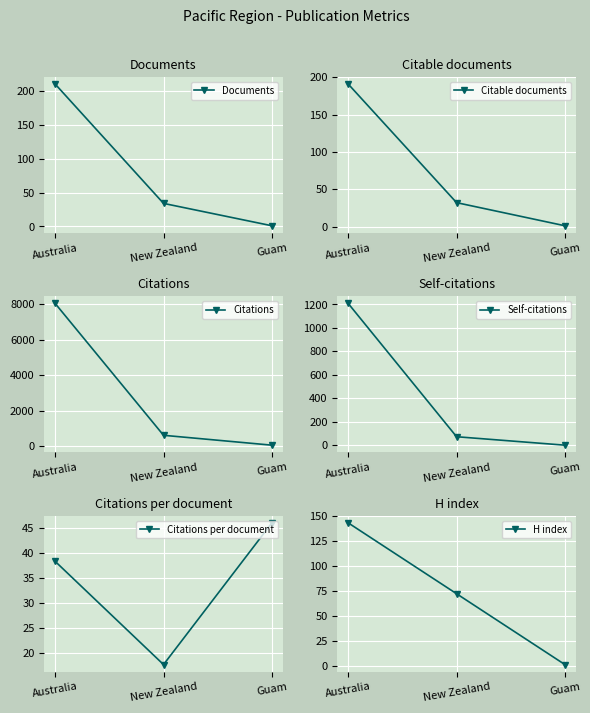

List the labels in order of Citable documents value, largest first.

Australia, New Zealand, Guam